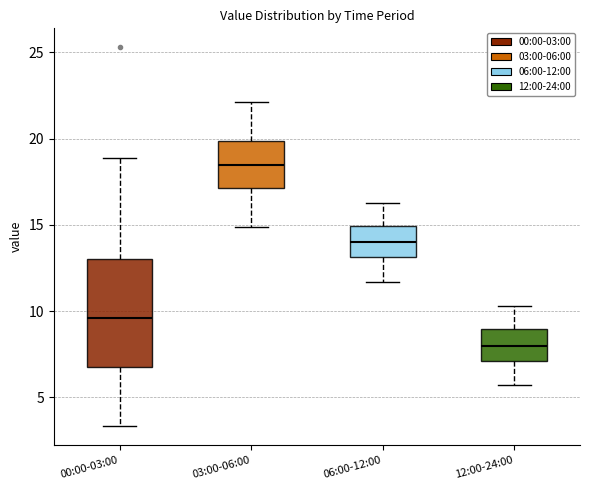

Reading left to right, read every box against the y-axis: the position of its median line, the range the box covers, and the ends of its whiskers. The values are not printed on the chart, so give them approximately, as read against the axis.

00:00-03:00: median 9.5, box 7.0 to 13.0, whiskers 3.5 to 19.0
03:00-06:00: median 18.5, box 17.0 to 20.0, whiskers 15.0 to 22.0
06:00-12:00: median 14.0, box 13.0 to 15.0, whiskers 11.5 to 16.5
12:00-24:00: median 8.0, box 7.0 to 9.0, whiskers 5.5 to 10.5